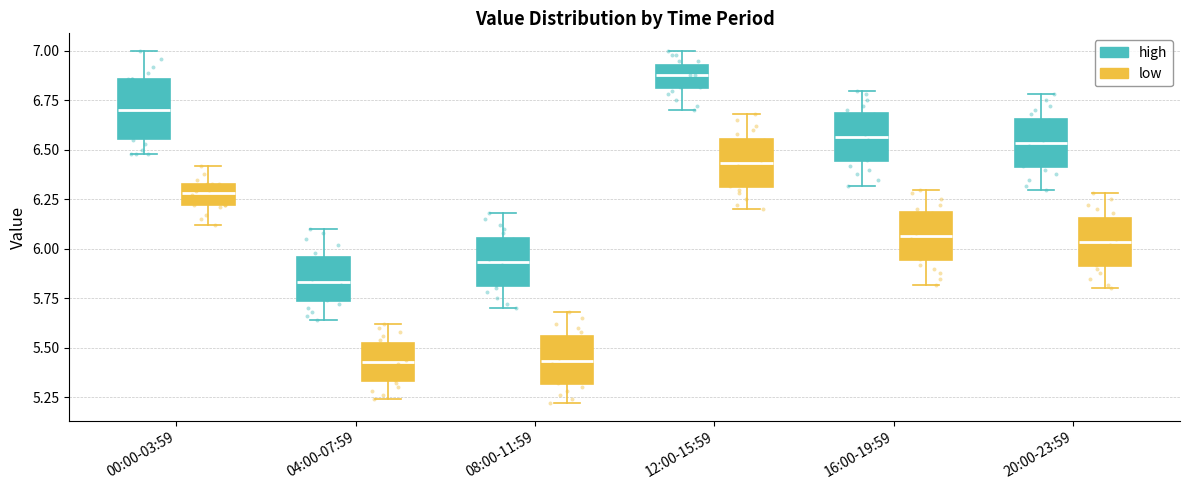

Reading left to right, read every box against the y-axis: the position of its median line, the range the box covers, and the ends of its whiskers. The values are not printed on the chart, so give them approximately, as read against the axis.

00:00-03:59 (high): median 6.70, box 6.55 to 6.85, whiskers 6.50 to 7.00
00:00-03:59 (low): median 6.30, box 6.20 to 6.35, whiskers 6.10 to 6.40
04:00-07:59 (high): median 5.85, box 5.75 to 5.95, whiskers 5.65 to 6.10
04:00-07:59 (low): median 5.45, box 5.35 to 5.55, whiskers 5.25 to 5.60
08:00-11:59 (high): median 5.95, box 5.80 to 6.05, whiskers 5.70 to 6.20
08:00-11:59 (low): median 5.45, box 5.30 to 5.55, whiskers 5.20 to 5.70
12:00-15:59 (high): median 6.90, box 6.80 to 6.95, whiskers 6.70 to 7.00
12:00-15:59 (low): median 6.45, box 6.30 to 6.55, whiskers 6.20 to 6.70
16:00-19:59 (high): median 6.55, box 6.45 to 6.70, whiskers 6.30 to 6.80
16:00-19:59 (low): median 6.05, box 5.95 to 6.20, whiskers 5.80 to 6.30
20:00-23:59 (high): median 6.55, box 6.40 to 6.65, whiskers 6.30 to 6.80
20:00-23:59 (low): median 6.05, box 5.90 to 6.15, whiskers 5.80 to 6.30